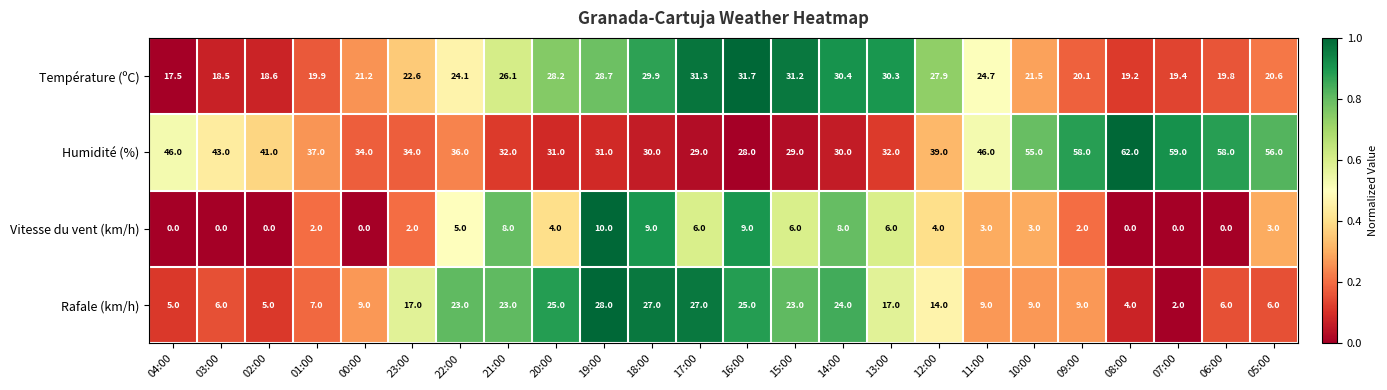

List the series in order of their peak value, lowest first.

Vitesse du vent (km/h), Rafale (km/h), Température (ºC), Humidité (%)